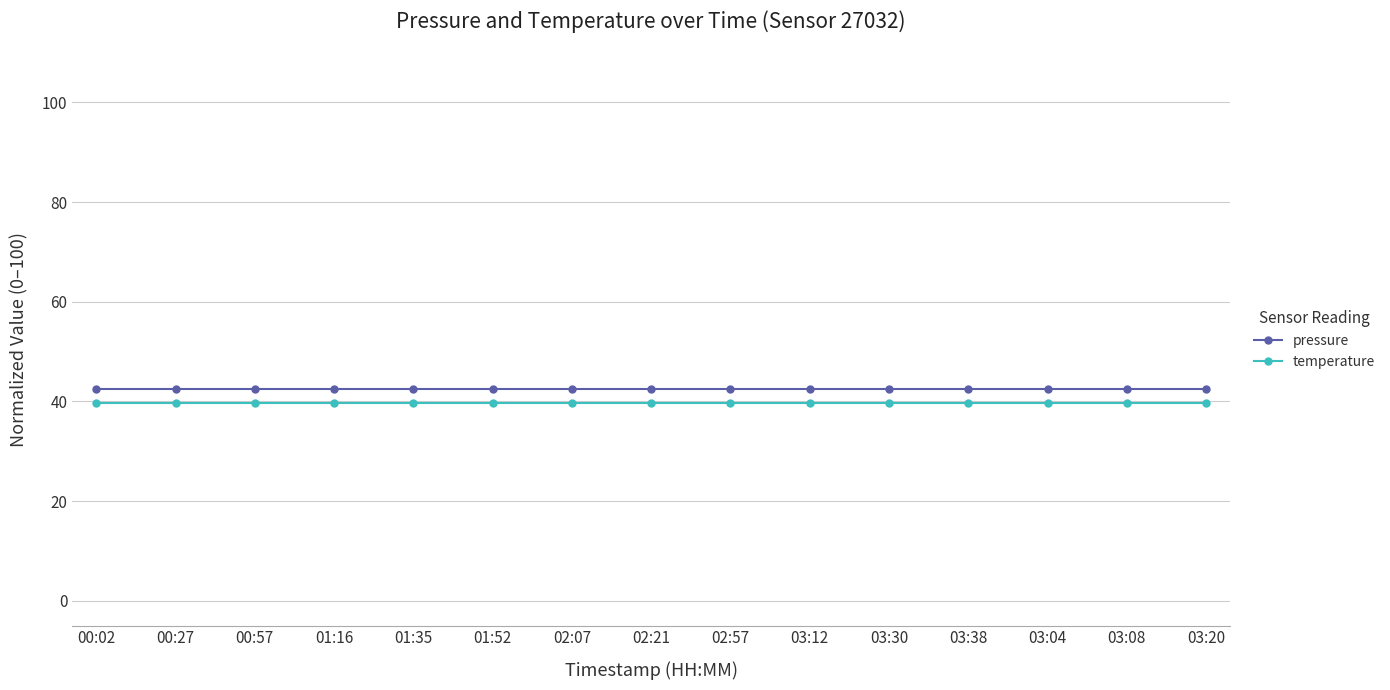

What is the average value of the temperature series?

39.6